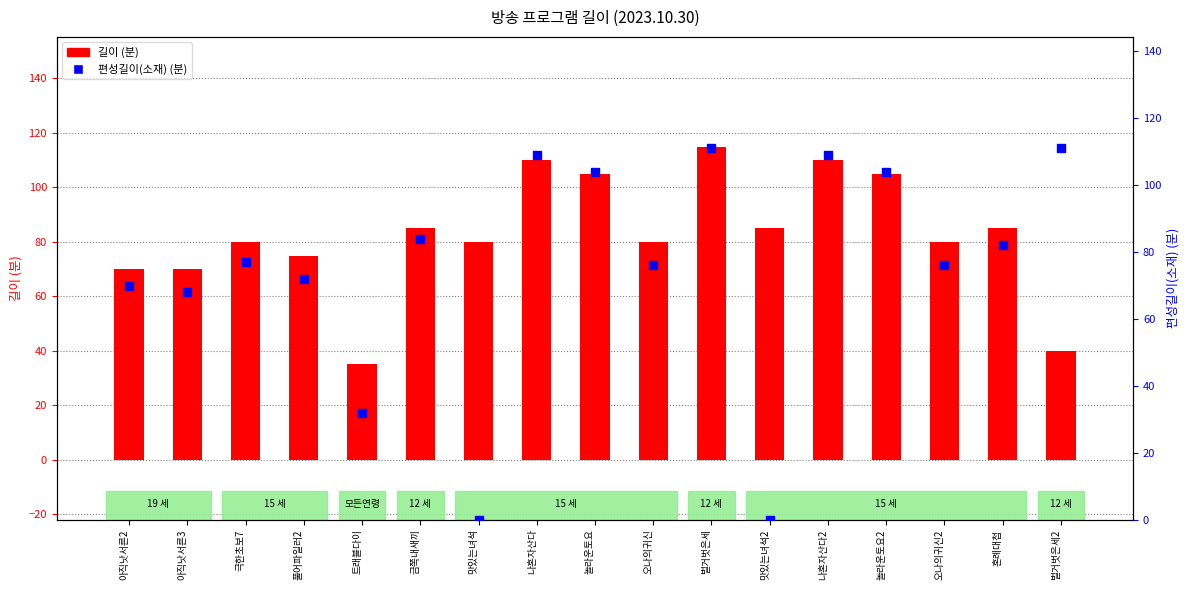

At which category is the sum across all series the highest?

벌거벗은세